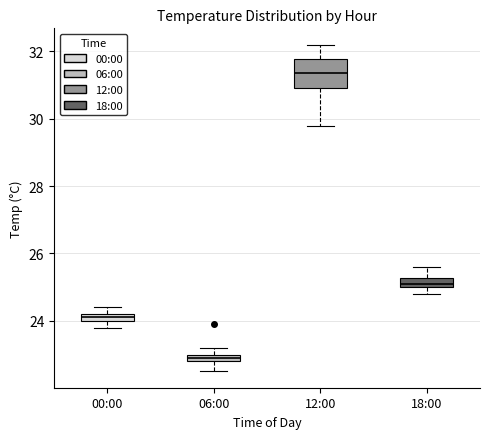

Where is the upper edge of the box for 00:00 on the y-axis? The values are not printed on the chart, so give them approximately, as read against the axis.

24.2